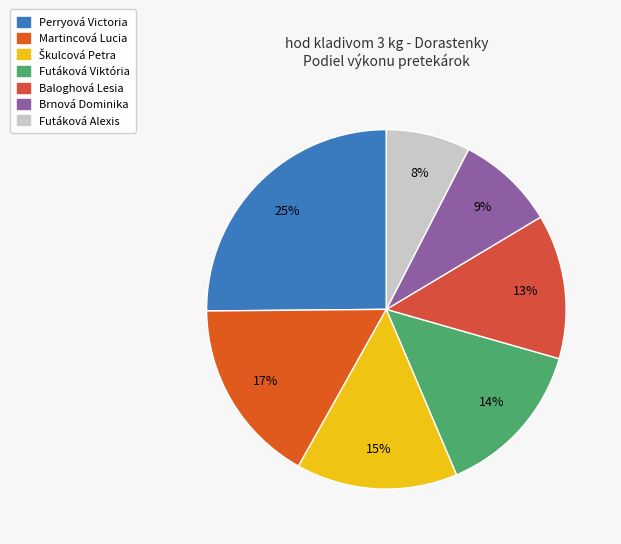

To the nearest percent, what is the average slice percentage?

14%